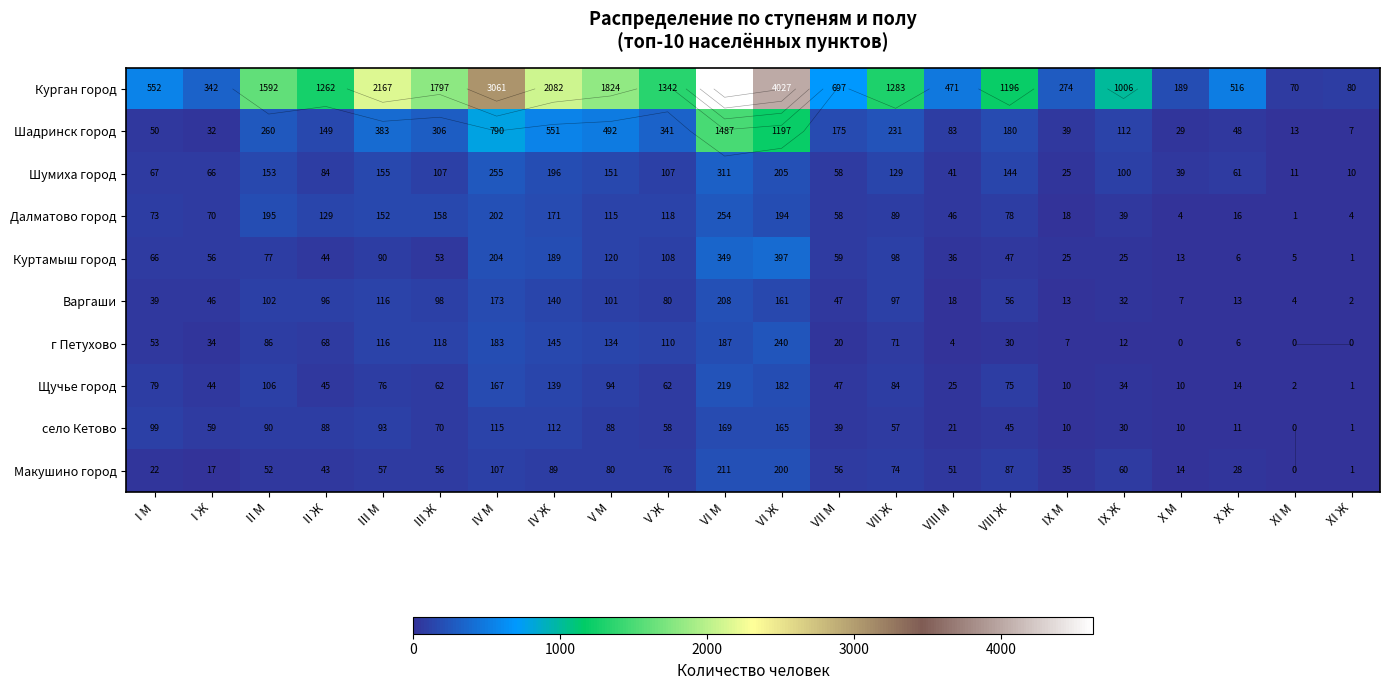

What value does the Шумиха город series have at VIII М?

41